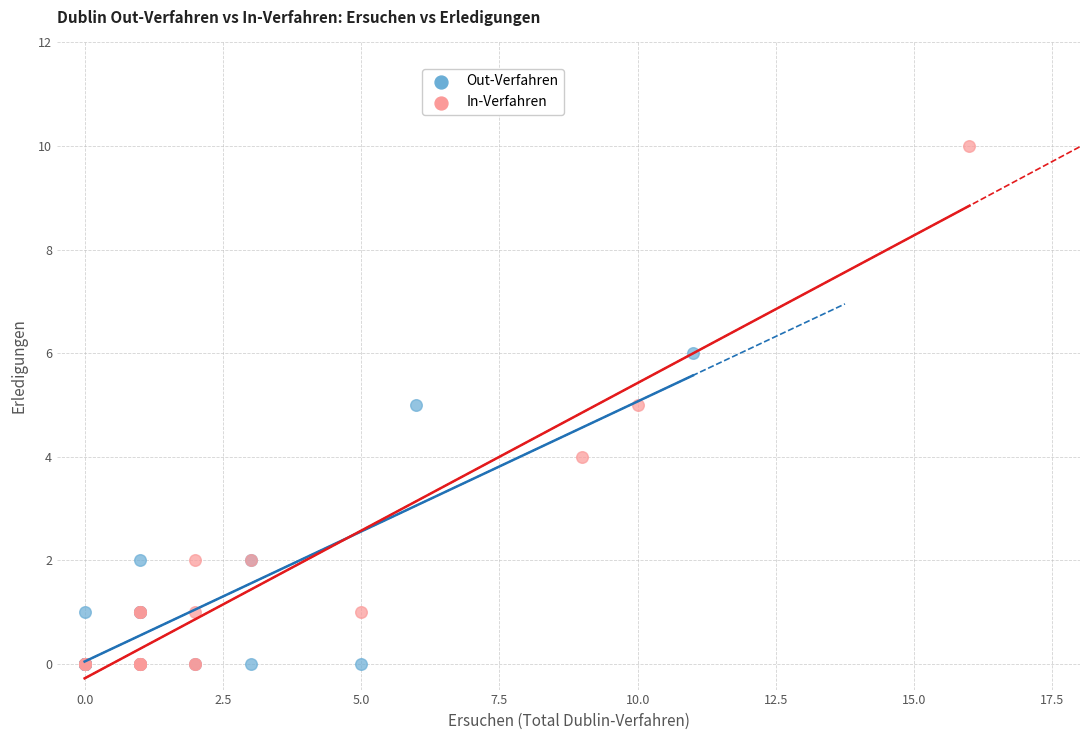

Which series has the largest Y range (max minus min)?

In-Verfahren